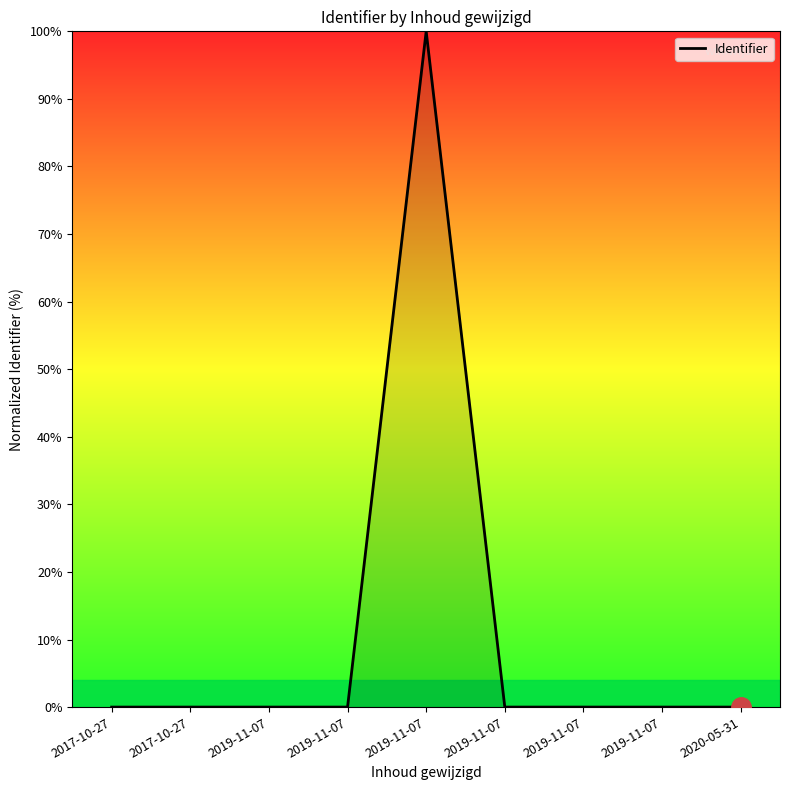

The chart shows a value of 0.0 at 2019-11-07. True or false?

False